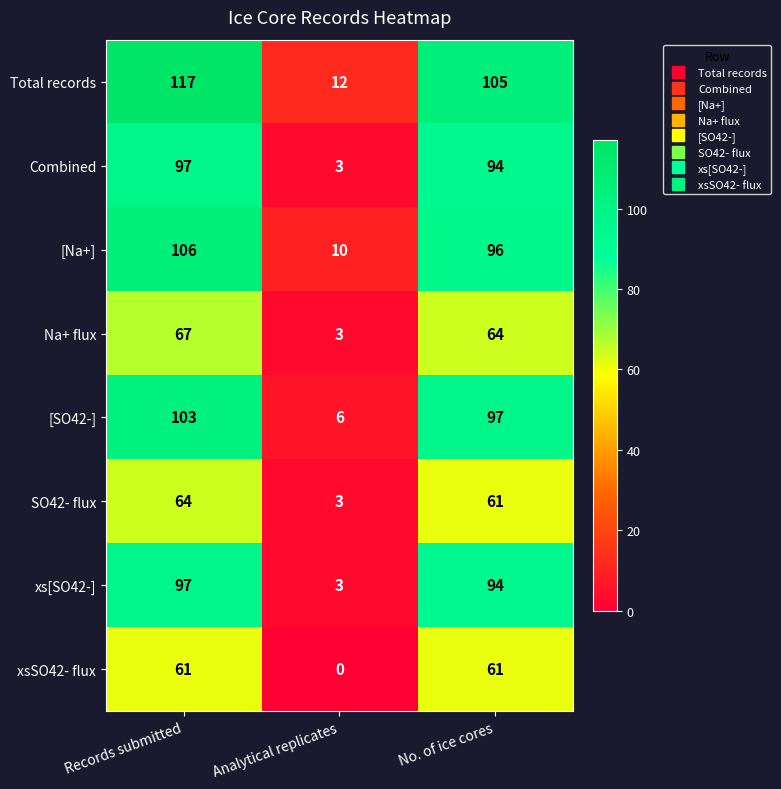

What is the difference between the maximum and second lowest values in the SO42- flux series?

3